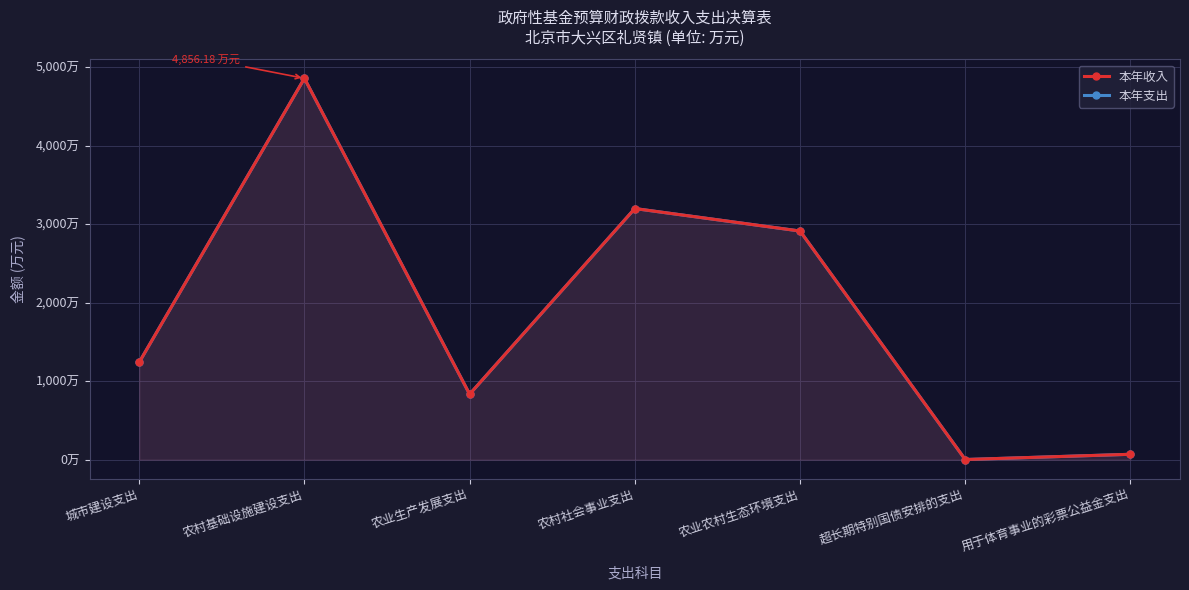

How many data points in 本年支出 are above 1240?

3